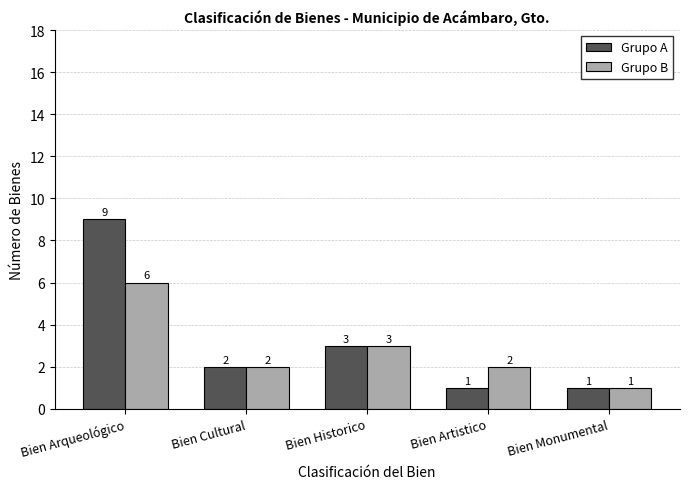

What is the total value across all series at Bien Cultural?

4